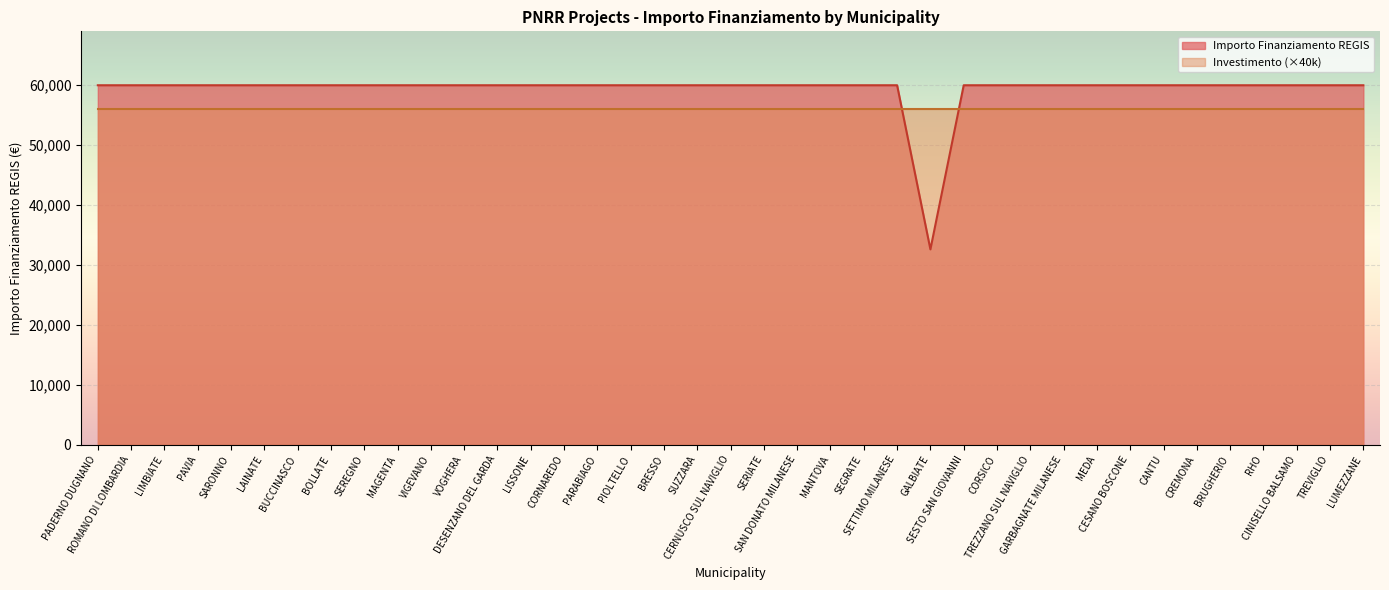

Reading right to left, transcribe all the data shown in this chart.

LUMEZZANE=59966	TREVIGLIO=59966	CINISELLO BALSAMO=59966	RHO=59966	BRUGHERIO=59966	CREMONA=59966	CANTU=59966	CESANO BOSCONE=59966	MEDA=59966	GARBAGNATE MILANESE=59966	TREZZANO SUL NAVIGLIO=59966	CORSICO=59966	SESTO SAN GIOVANNI=59966	GALBIATE=32589	SETTIMO MILANESE=59966	SEGRATE=59966	MANTOVA=59966	SAN DONATO MILANESE=59966	SERIATE=59966	CERNUSCO SUL NAVIGLIO=59966	SUZZARA=59966	BRESSO=59966	PIOLTELLO=59966	PARABIAGO=59966	CORNAREDO=59966	LISSONE=59966	DESENZANO DEL GARDA=59966	VOGHERA=59966	VIGEVANO=59966	MAGENTA=59966	SEREGNO=59966	BOLLATE=59966	BUCCINASCO=59966	LAINATE=59966	SARONNO=59966	PAVIA=59966	LIMBIATE=59966	ROMANO DI LOMBARDIA=59966	PADERNO DUGNANO=59966